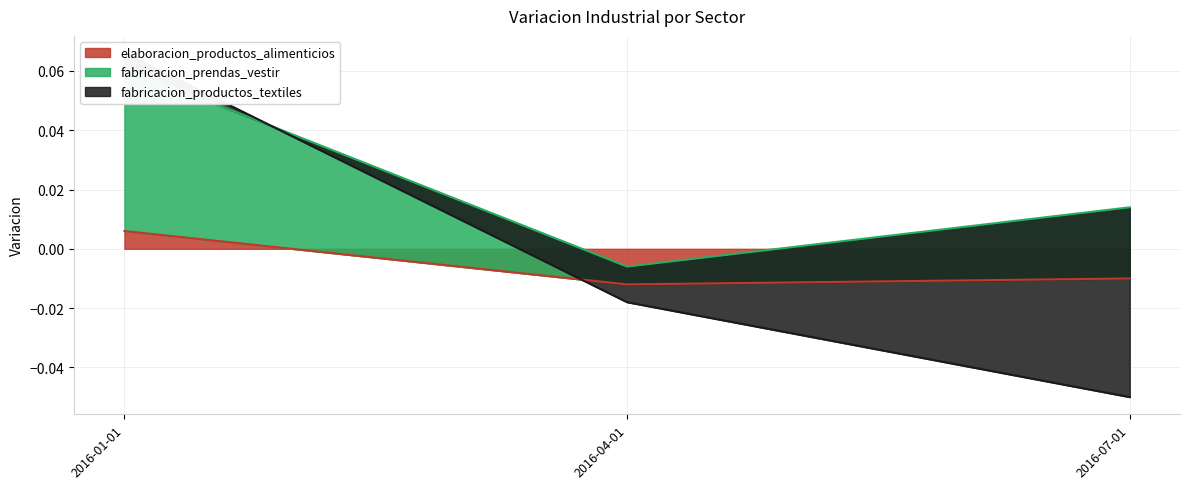

Which category has the highest value in the fabricacion_prendas_vestir series?

2016-01-01